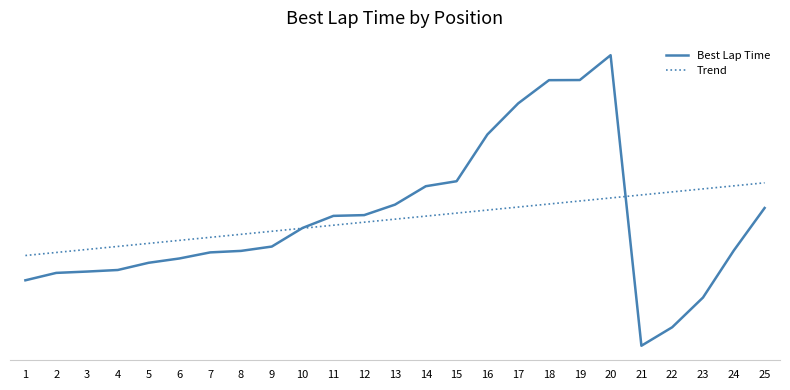

True or false: Trend and Best Lap Time intersect in this chart.

True